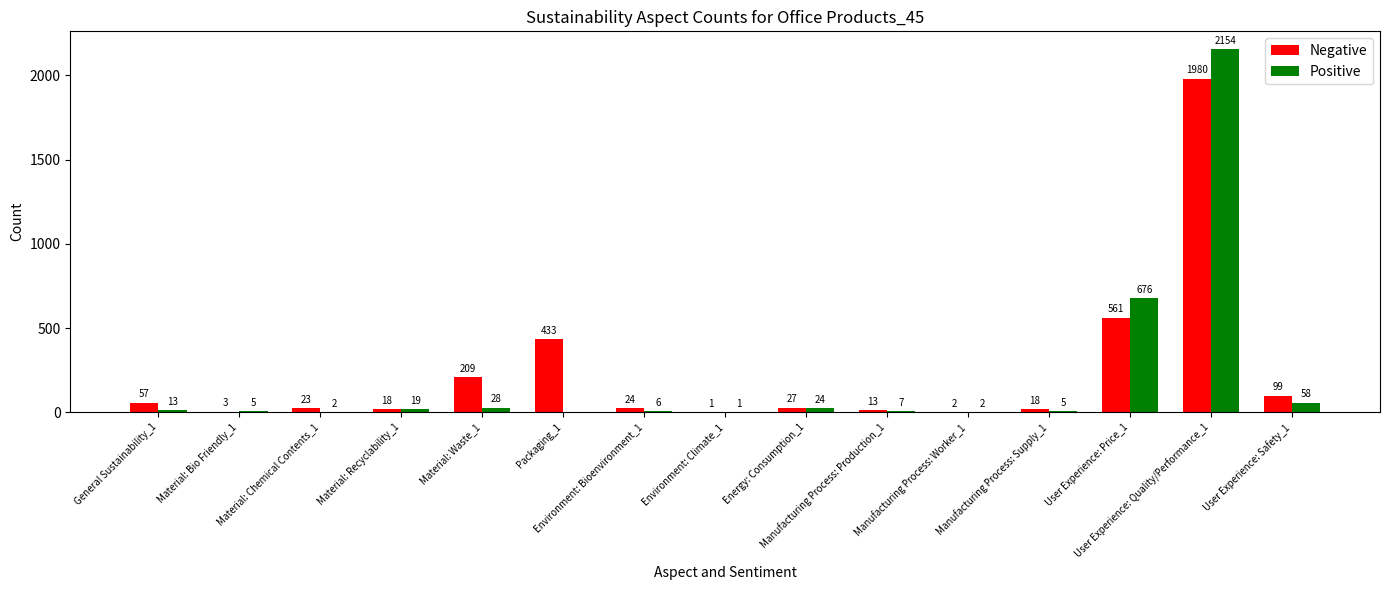

Does the chart contain stacked bars?

No